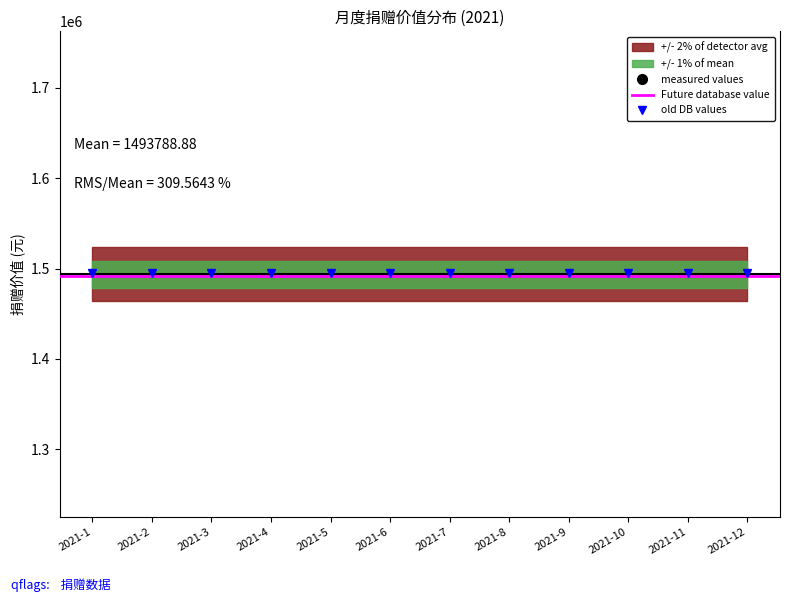

At which category does the chart reach its minimum across all series?

2021-1